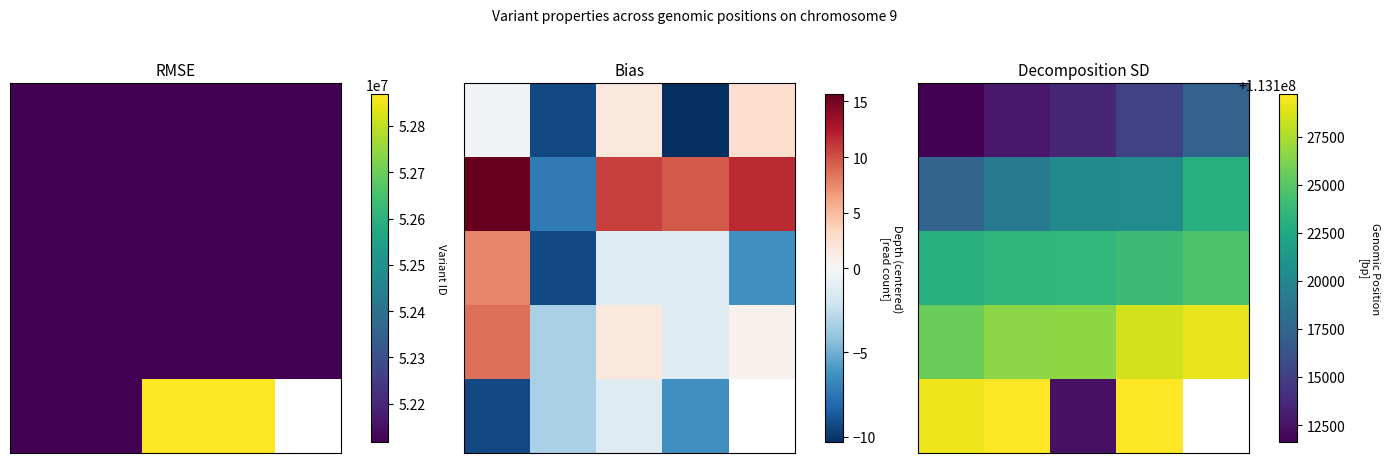

At which label is row_0 closest to 113114443?

3